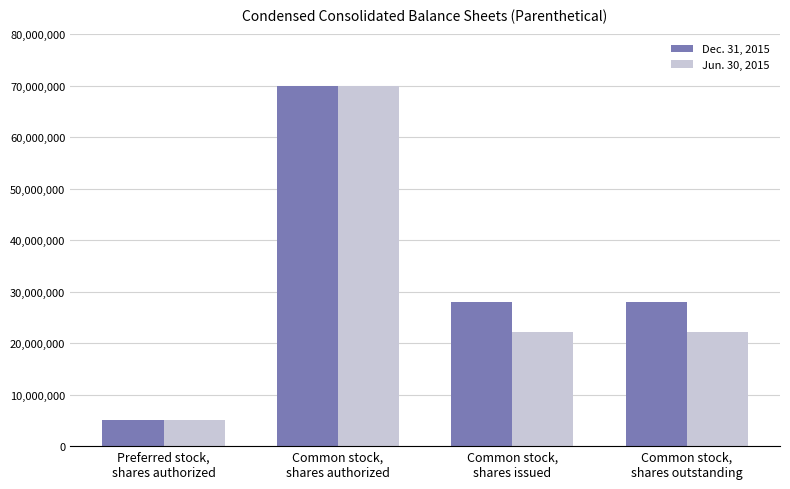

What is the minimum value shown in the chart?

5000000